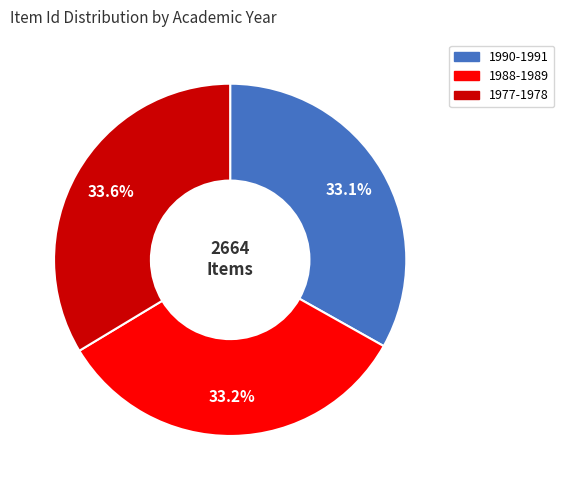

Is 1990-1991 the majority of the pie?

No